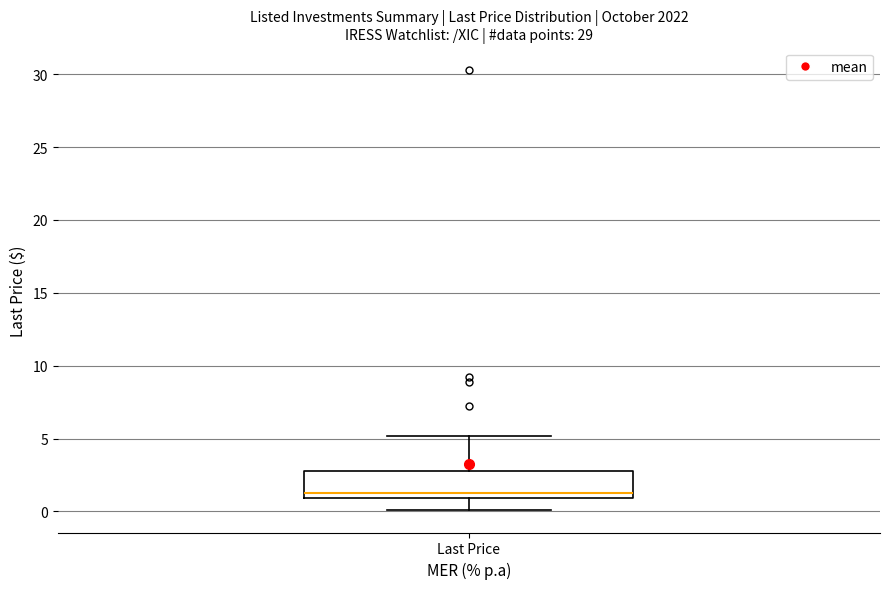

Transcribe this box plot: give where the median line is, the range the box spans, and where the two whiskers end, as read against the y-axis. The values are not printed on the chart, so give them approximately, as read against the axis.

median 1.5, box 1.0 to 3.0, whiskers 0.0 to 5.0